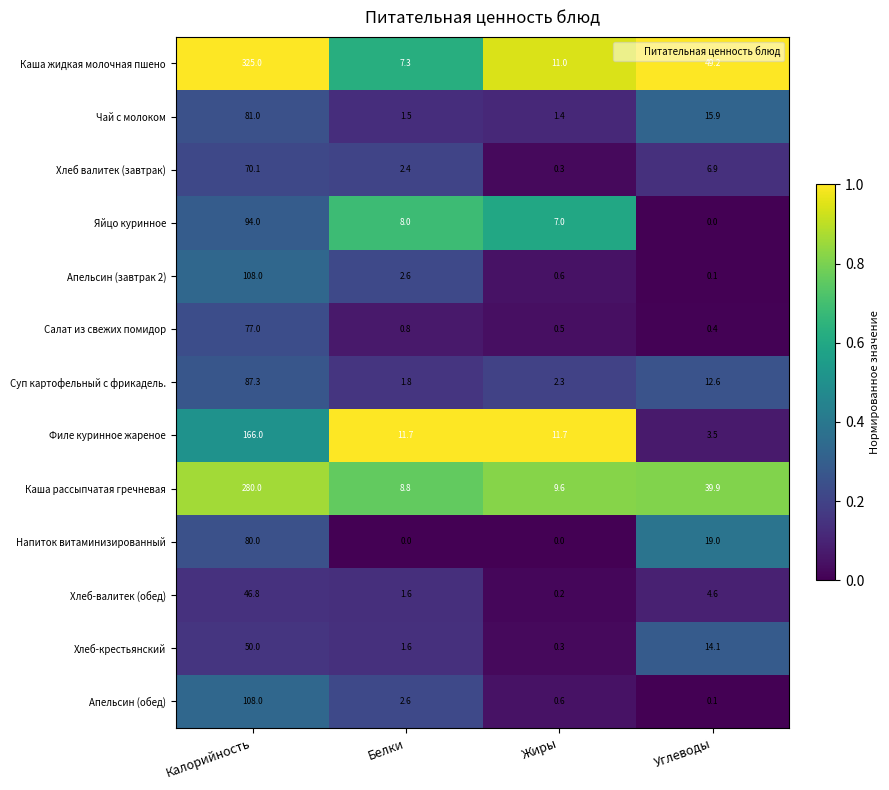

What is the difference between the second highest and second lowest values in the Суп картофельный с фрикадель. series?

10.3